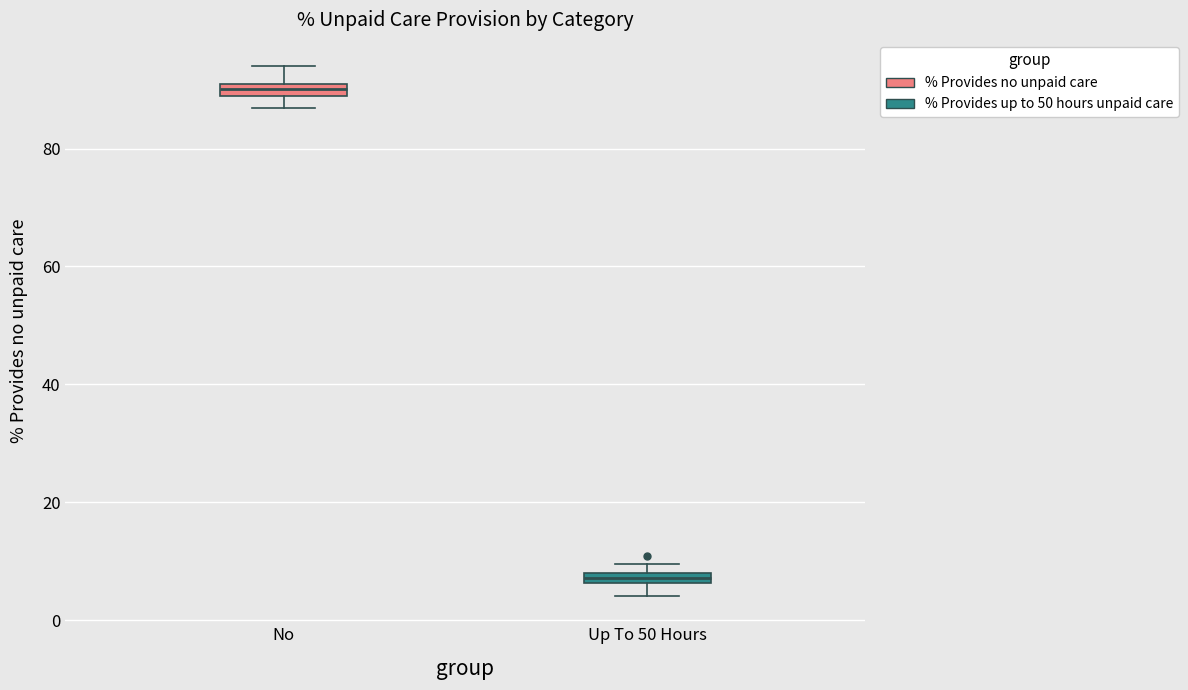

Where does the lower whisker of the box for Up To 50 Hours end on the y-axis? The values are not printed on the chart, so give them approximately, as read against the axis.

4